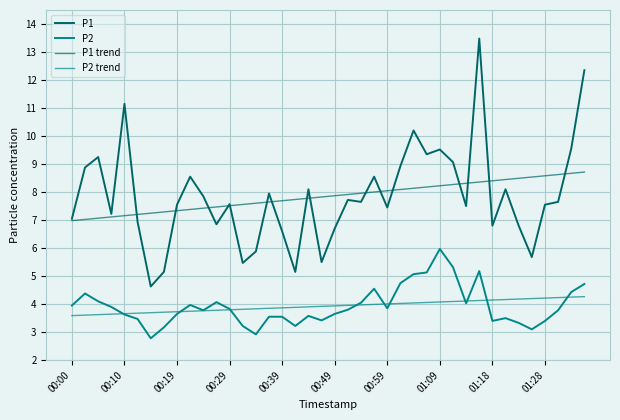

Is this an area chart (filled region under the line)?

No